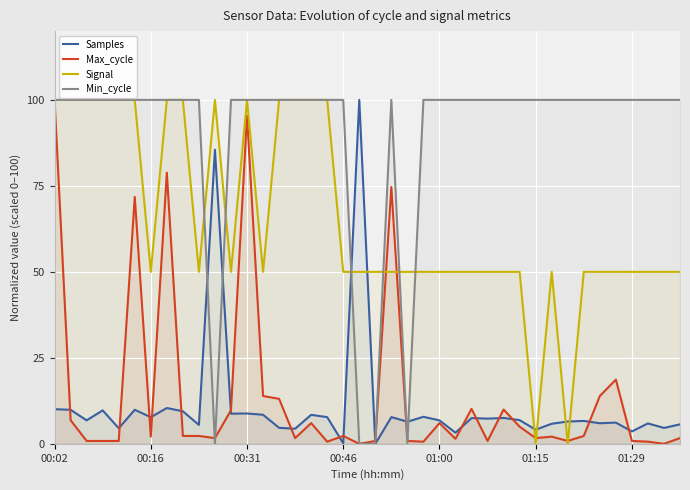

How many categories are shown in the chart?

40